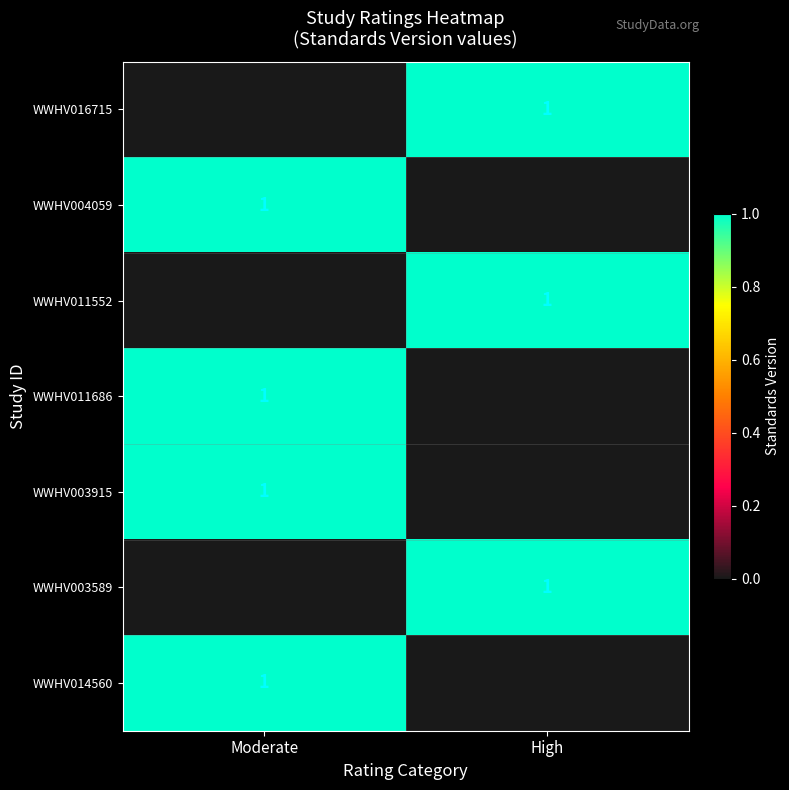

True or false: WWHV003589 has a value of 1 at High.

True